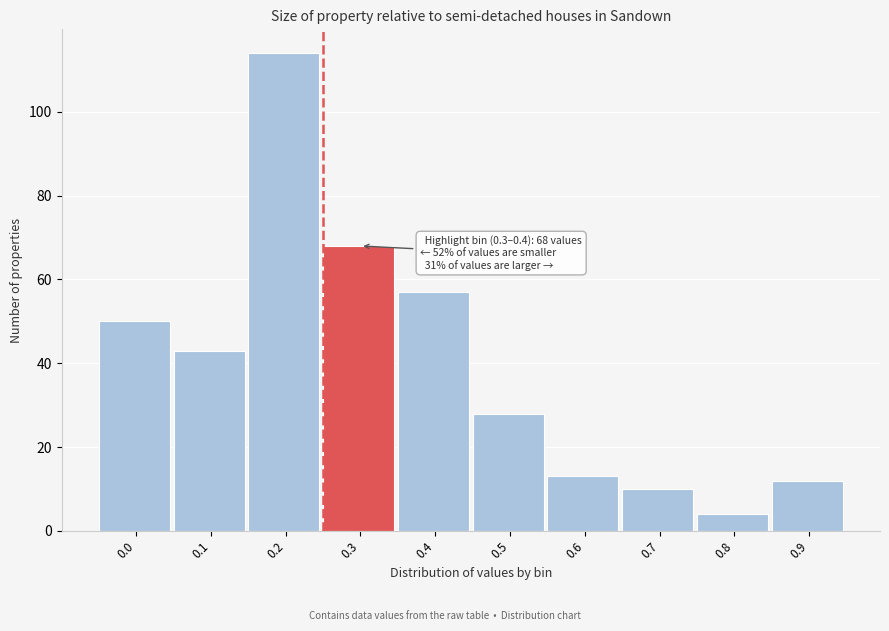

Reading left to right, what are all the values shown in this chart?

50	43	114	68	57	28	13	10	4	12